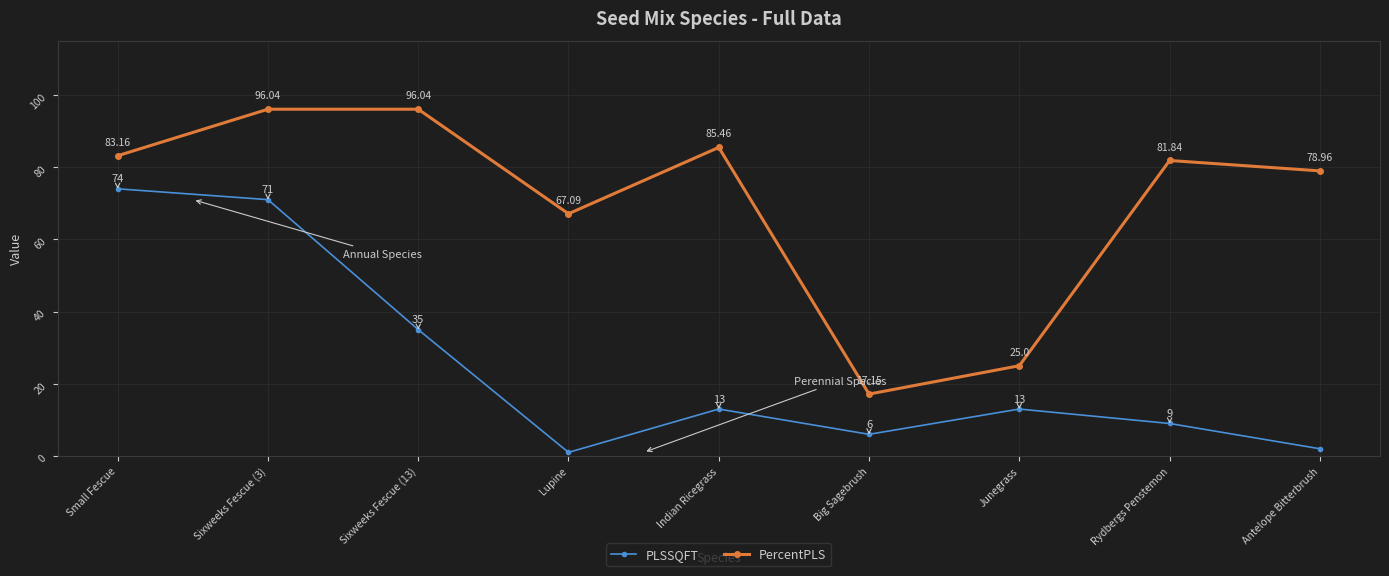

What position from the left is Small Fescue?

1